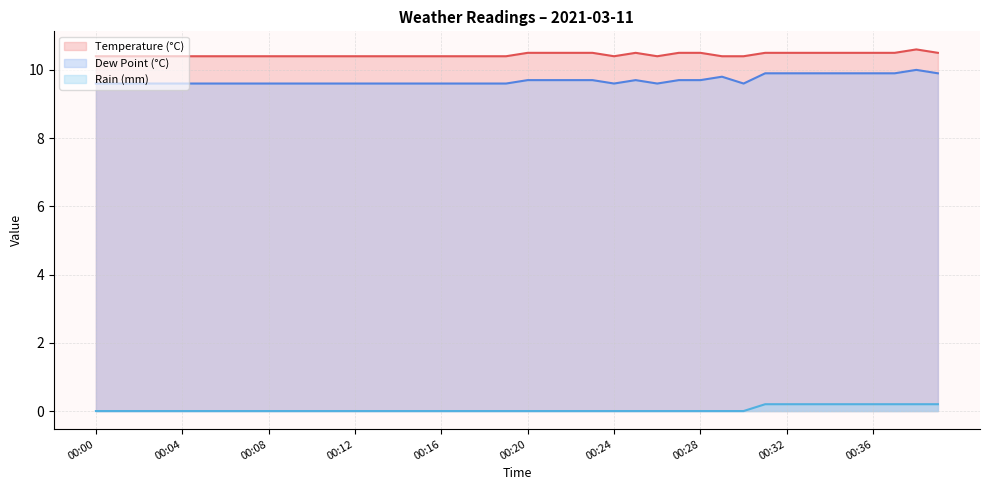

Is it true that rain_mm equals -0.1 at 00:29?

False